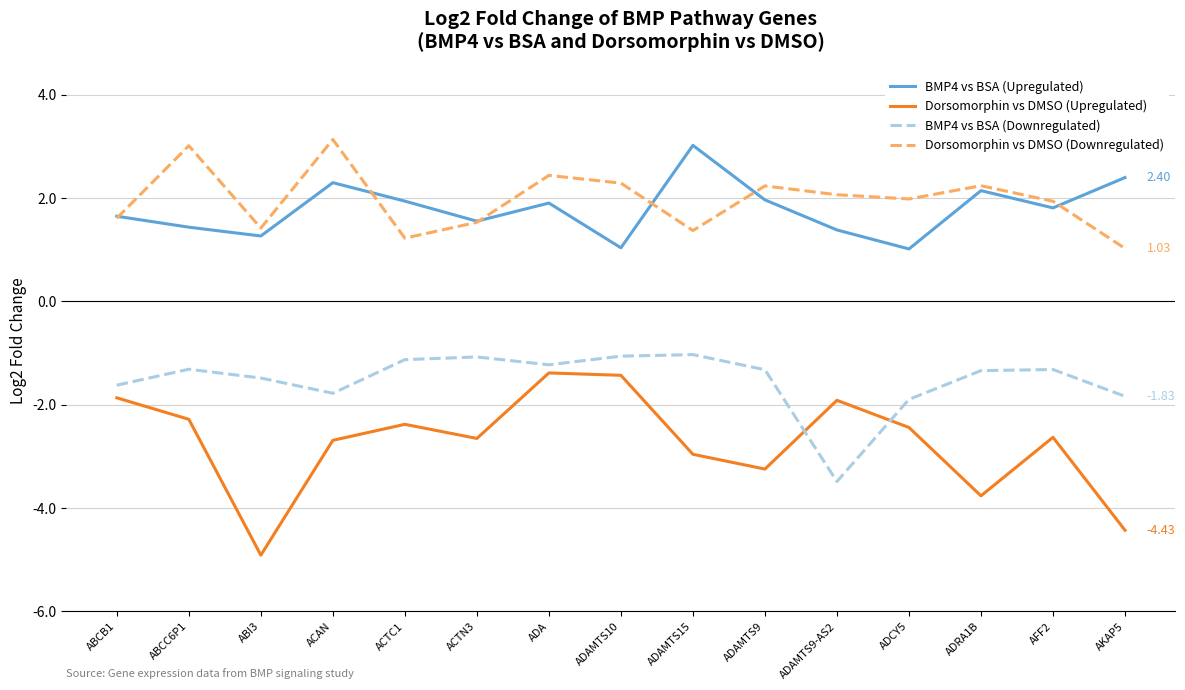

At which category does Dorsomorphin vs DMSO (Downregulated) reach its first local peak?

ABCC6P1